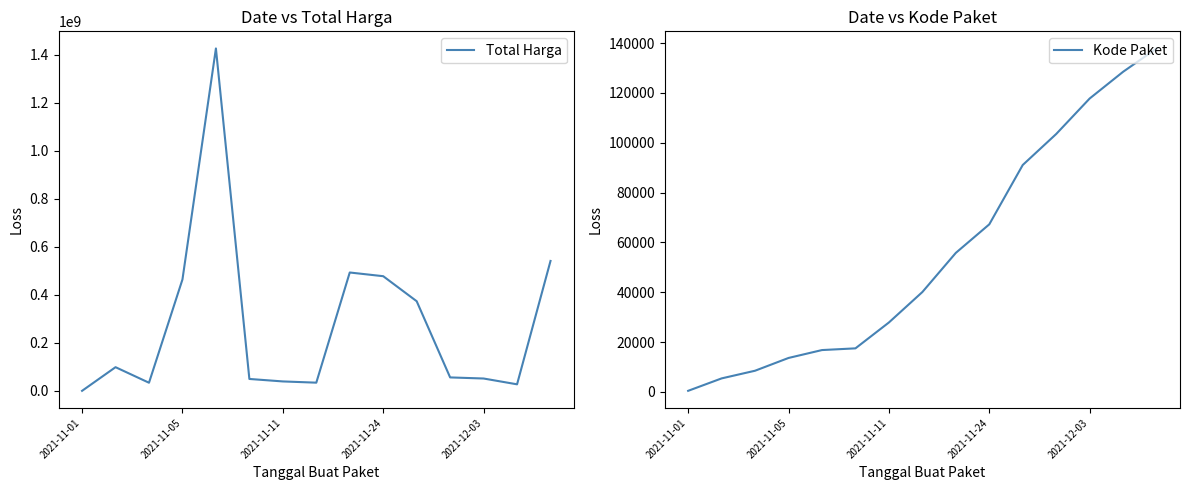

True or false: Kode Paket and Total Harga intersect in this chart.

False